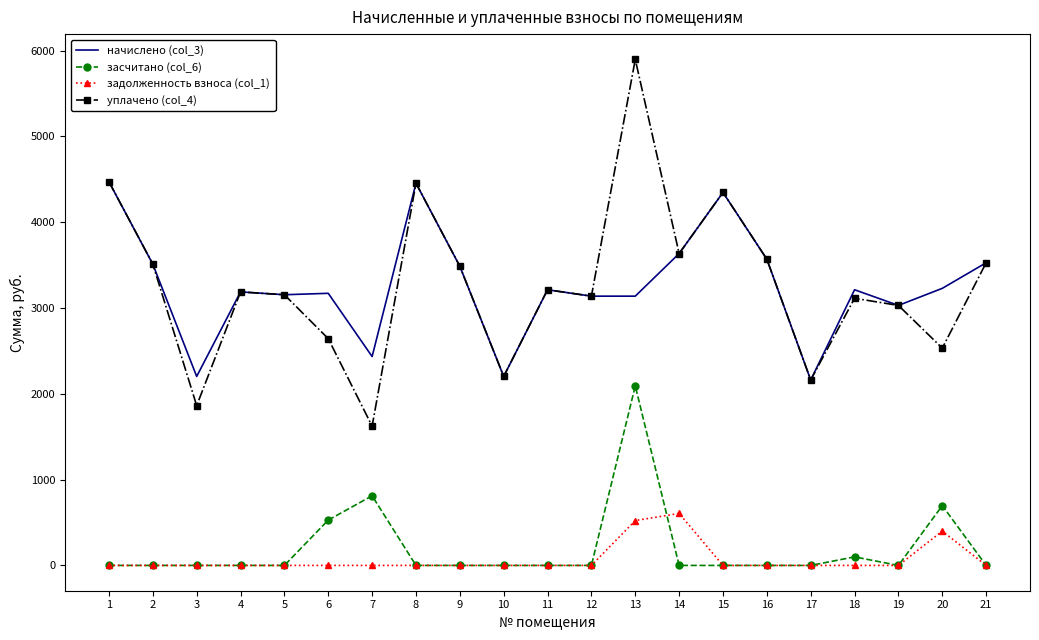

True or false: начислено (col_3) and засчитано (col_6) intersect in this chart.

False